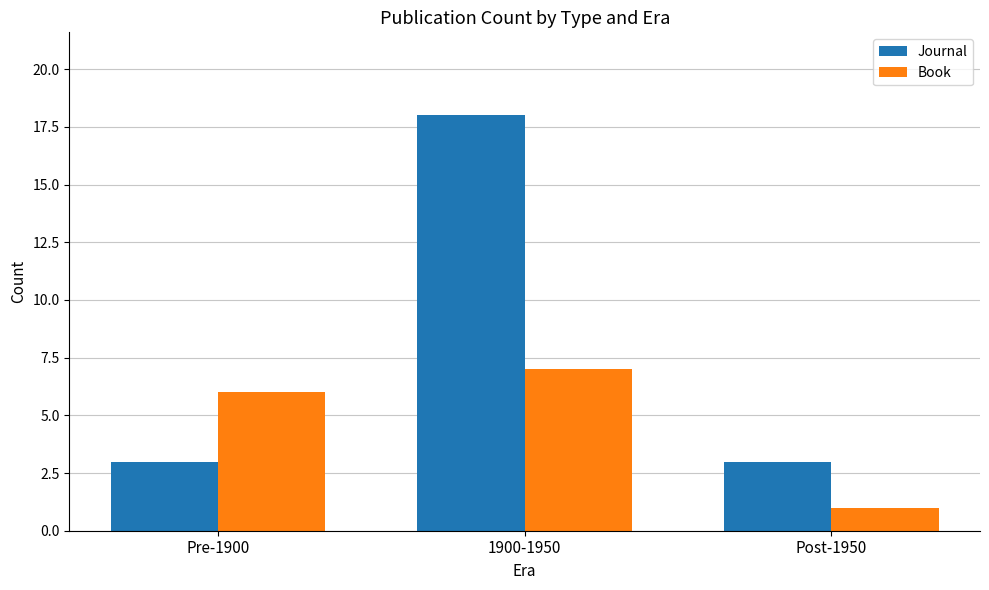

Reading right to left, list all the values displayed in this chart.

Journal: Post-1950=3	1900-1950=18	Pre-1900=3
Book: Post-1950=1	1900-1950=7	Pre-1900=6